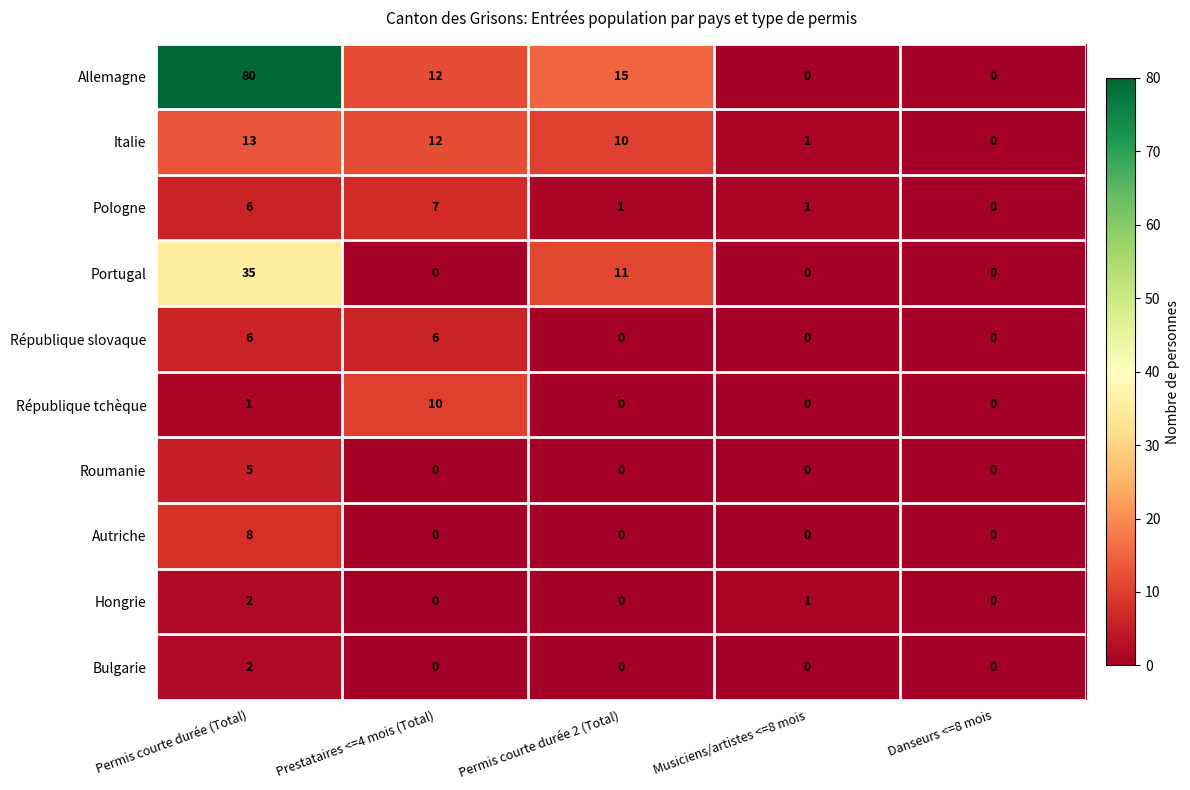

The Italie series shows 19 at Permis courte durée (Total). True or false?

False